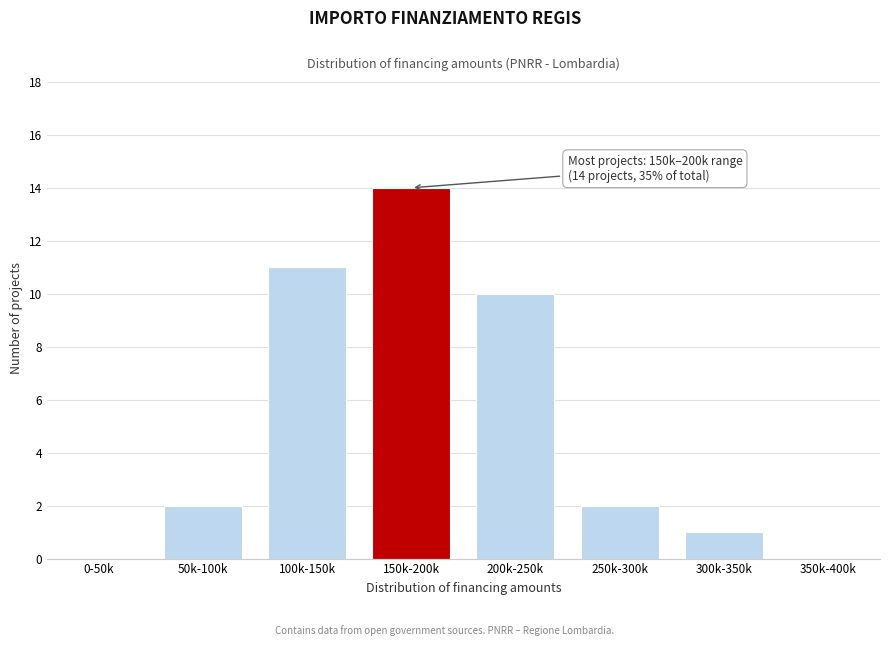

Reading right to left, extract all data points from this chart.

350k-400k=0	300k-350k=1	250k-300k=2	200k-250k=10	150k-200k=14	100k-150k=11	50k-100k=2	0-50k=0